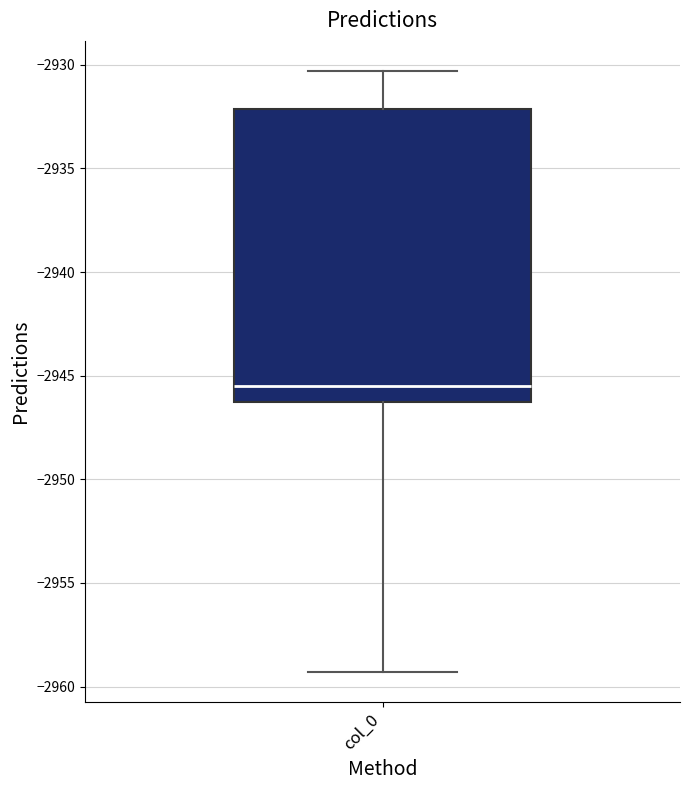

Read this box plot against the y-axis: the position of the median line, the range covered by the box, and the ends of both whiskers. The values are not printed on the chart, so give them approximately, as read against the axis.

median -2945.5, box -2946.5 to -2932.0, whiskers -2959.5 to -2930.5